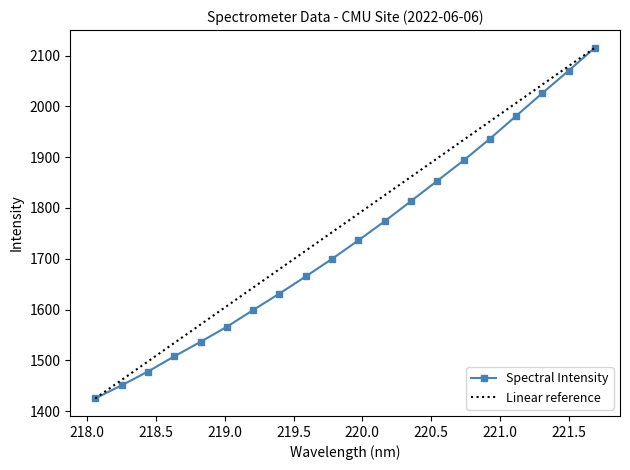

What is the sum of all values?

34759.8